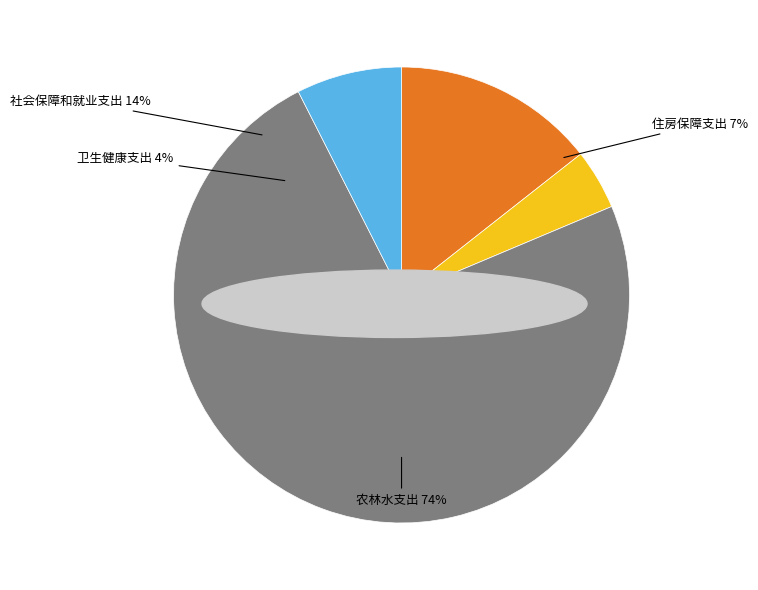

What is the largest slice in the pie chart?

农林水支出